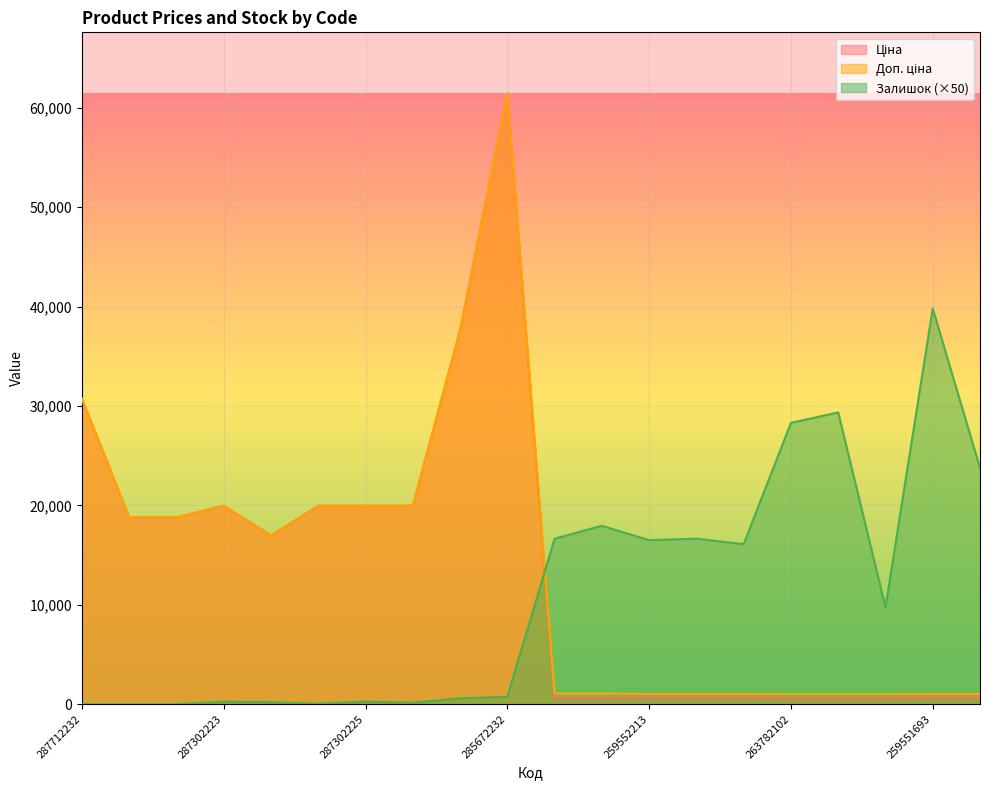

Where does the Залишок series first go above 9750?

271712228